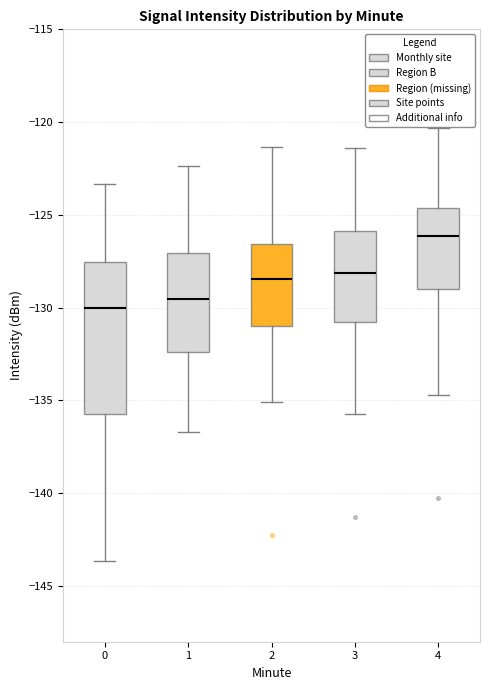

Reading left to right, read every box against the y-axis: the position of its median line, the range the box covers, and the ends of its whiskers. The values are not printed on the chart, so give them approximately, as read against the axis.

0: median -130.0, box -135.5 to -127.5, whiskers -143.5 to -123.5
1: median -129.5, box -132.5 to -127.0, whiskers -136.5 to -122.5
2: median -128.5, box -131.0 to -126.5, whiskers -135.0 to -121.5
3: median -128.0, box -131.0 to -126.0, whiskers -135.5 to -121.5
4: median -126.0, box -129.0 to -124.5, whiskers -134.5 to -120.5